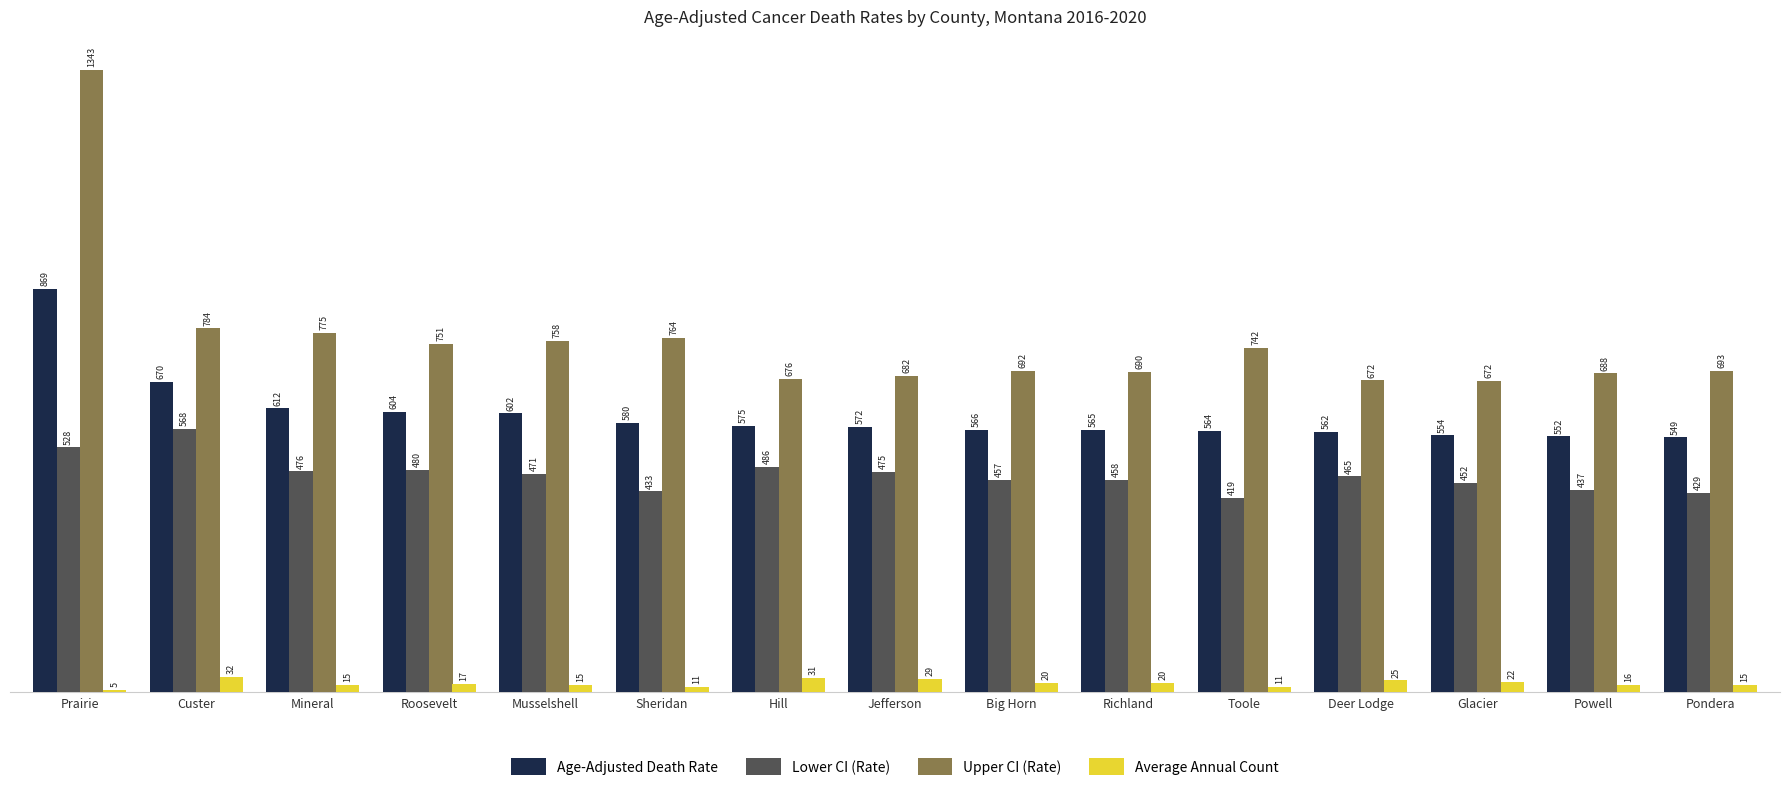

What is the smallest value displayed?

5.0